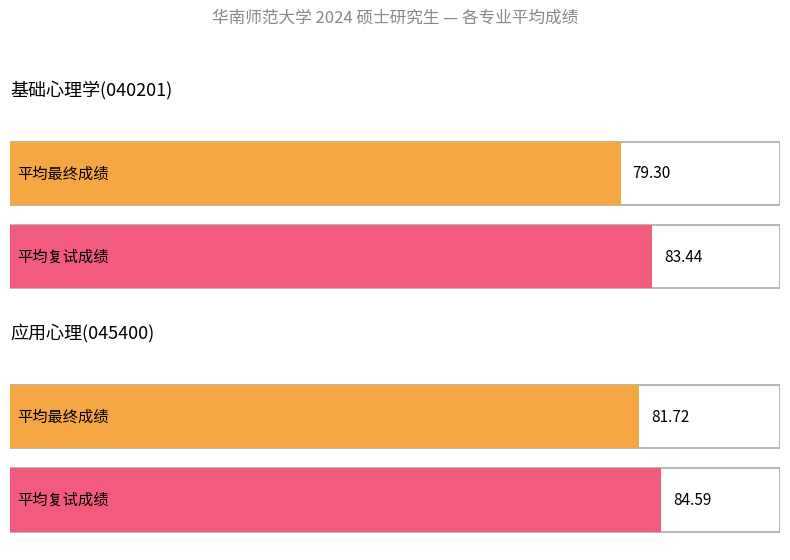

What position from the right is 应用心理(045400)_4?

3